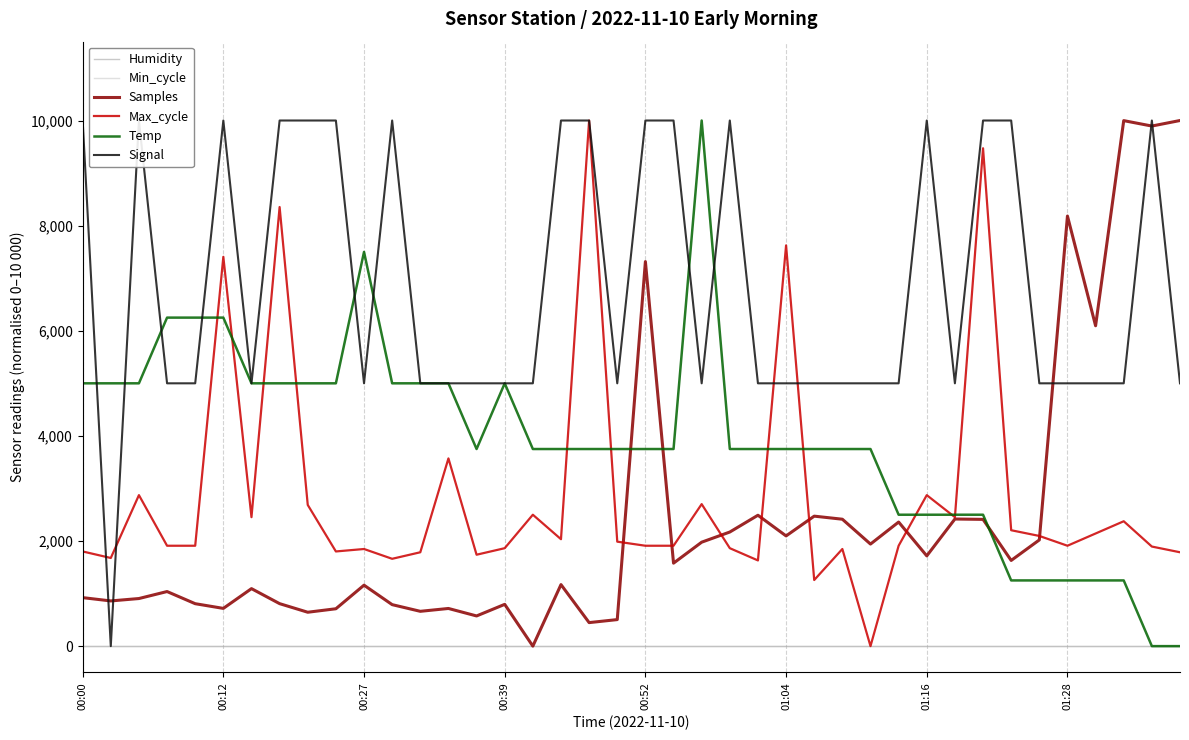

What is the maximum value shown in the chart?

10000.0